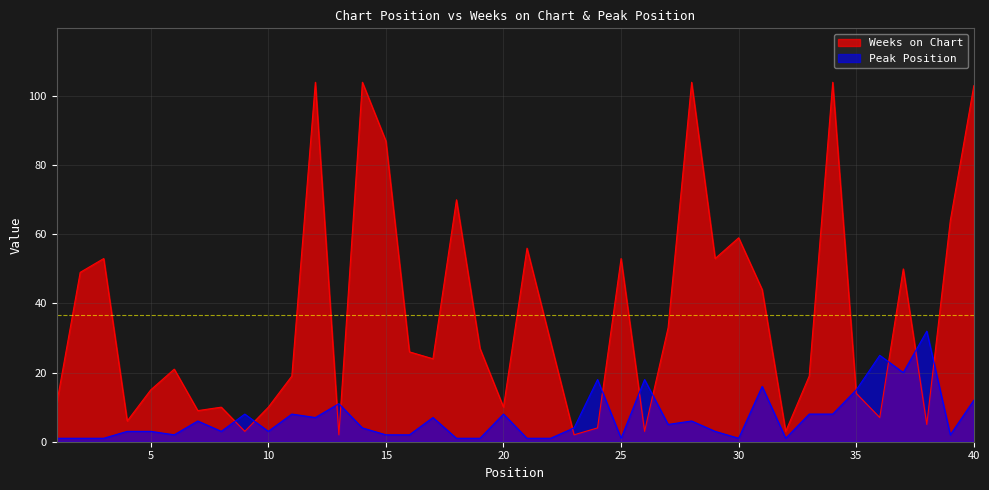

The value of Peak Position at 23 is 7. True or false?

False